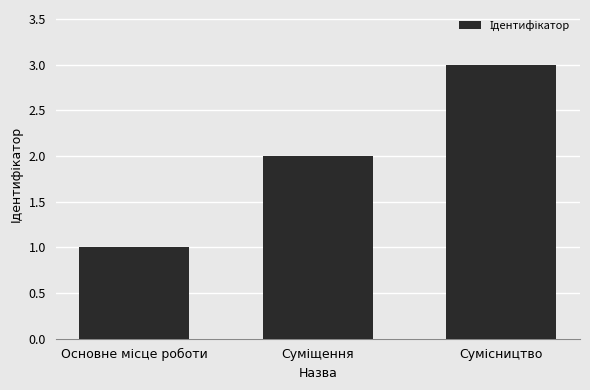

What is the minimum value shown in the chart?

1